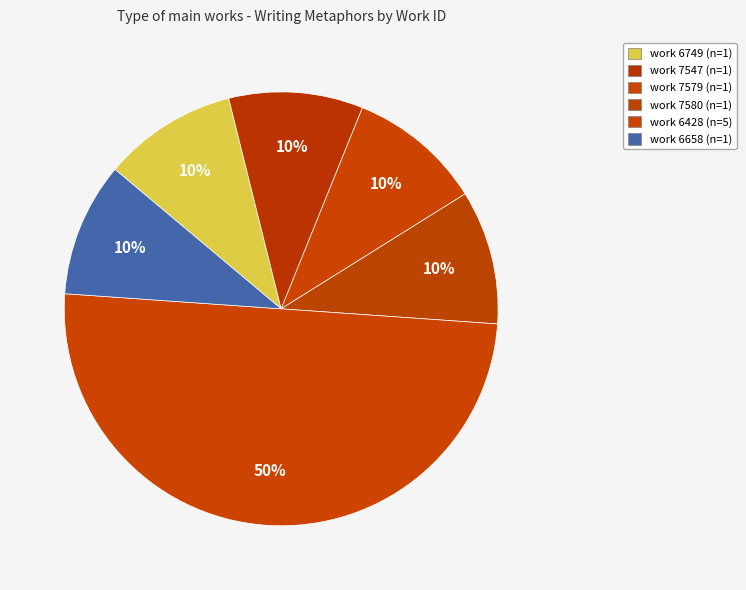

Count the number of slices in the pie.

6